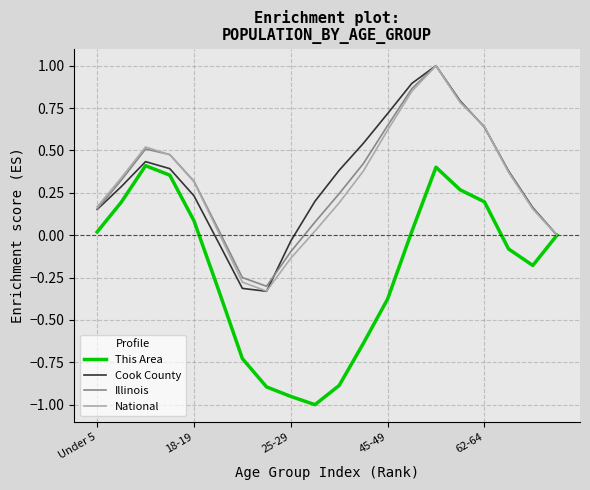

What is the maximum value shown in the chart?

1.0